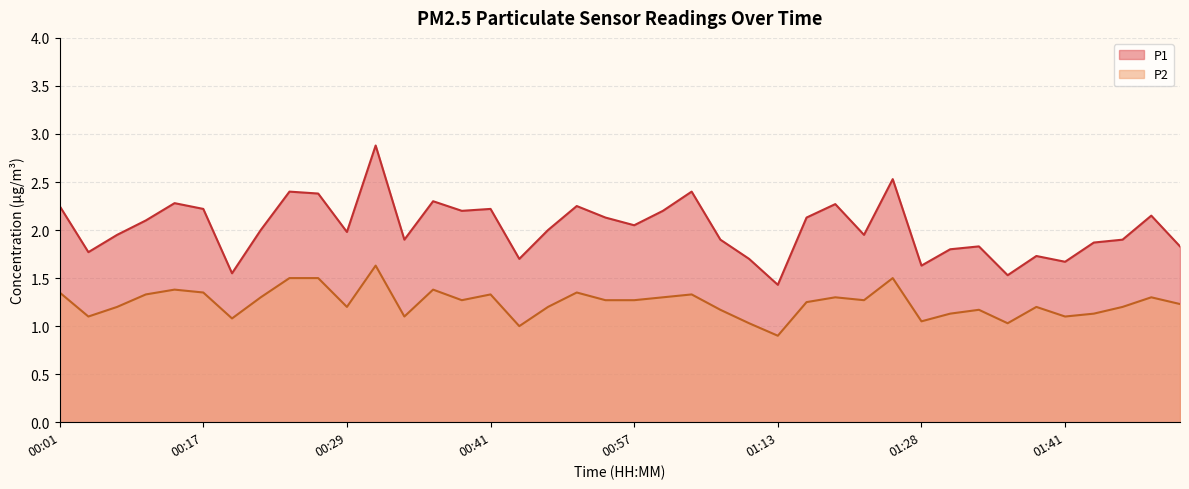

True or false: P1 has more than 1 interior local peaks.

True